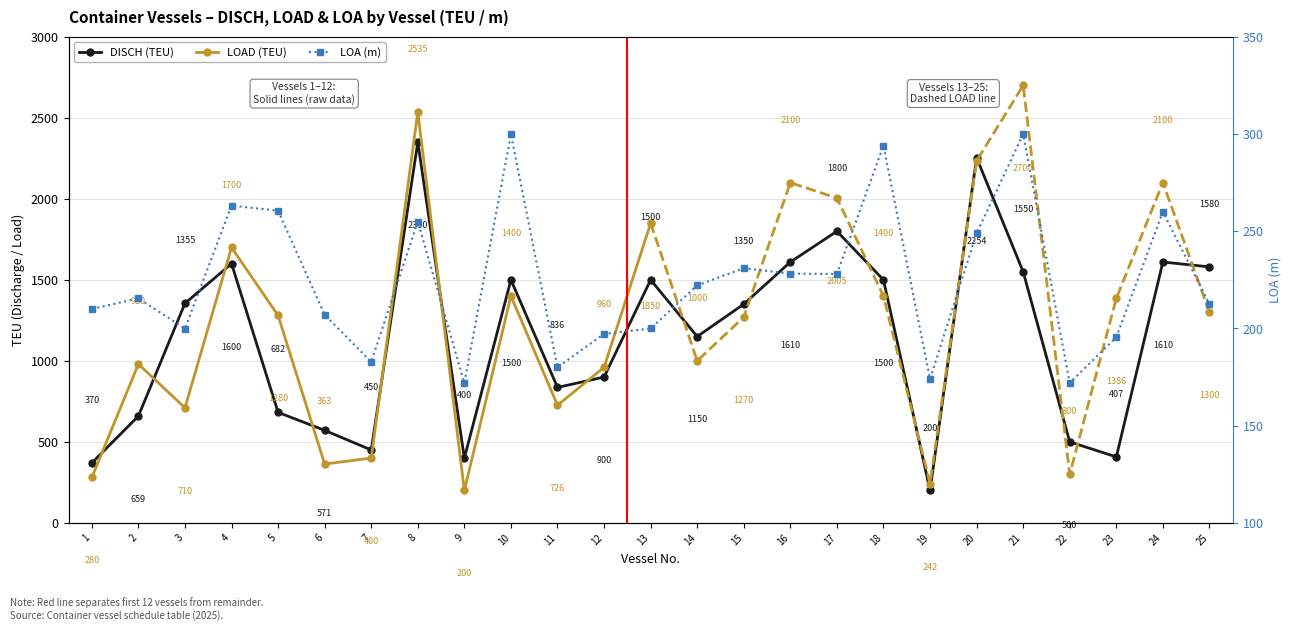

What is the total value across all series at 10?

1799.9